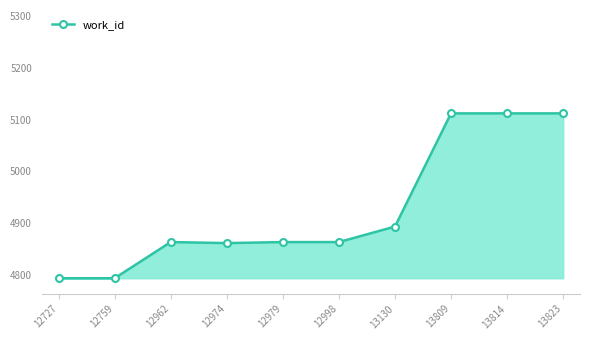

What is the difference between the values at 12974 and 13814?

251